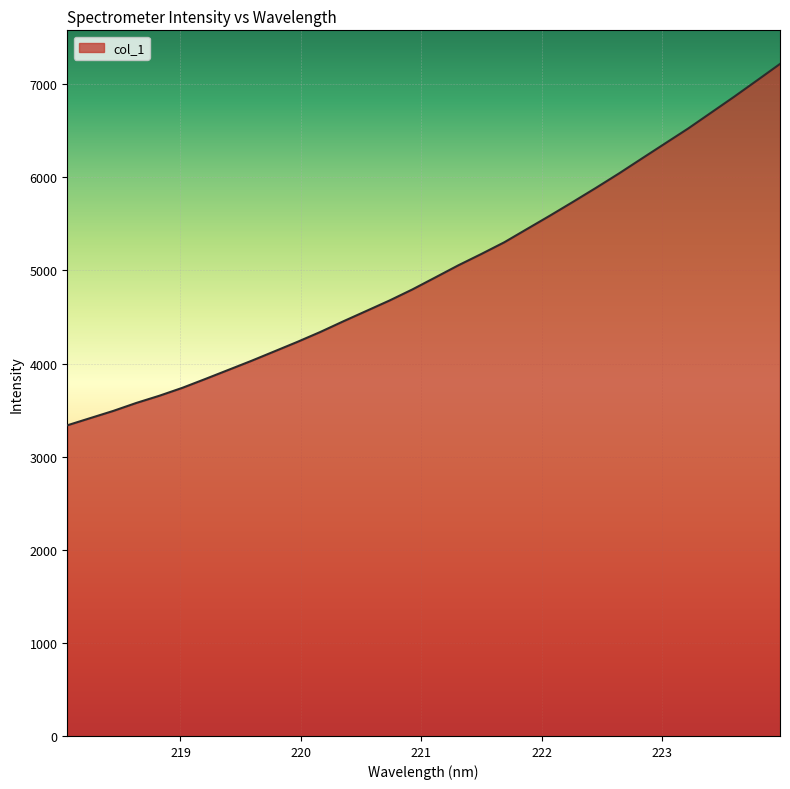

What is the difference between the maximum and minimum values?

3881.3